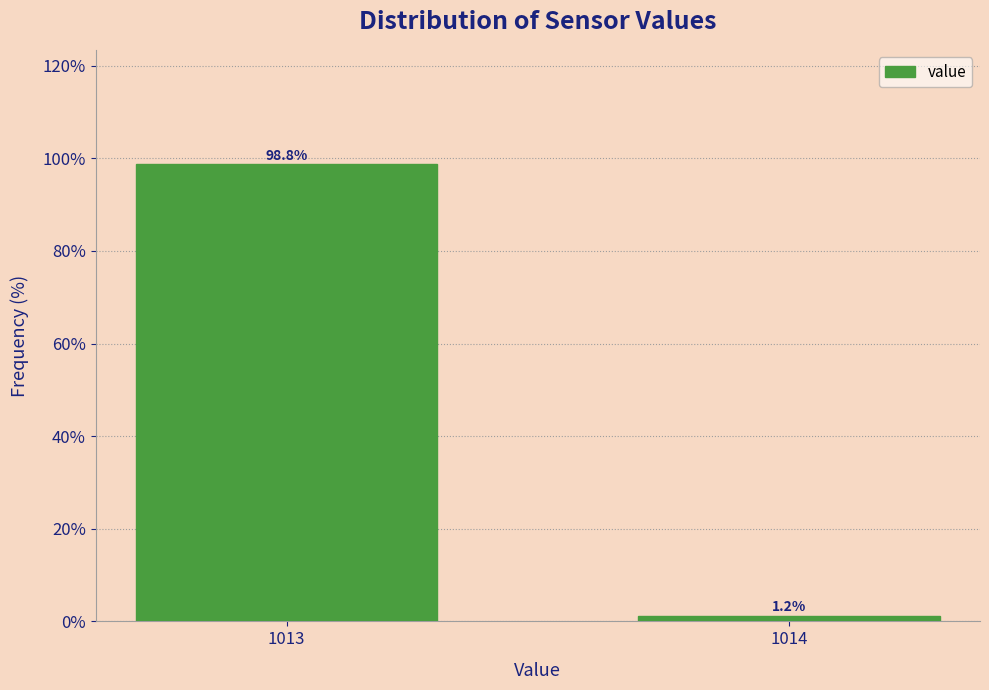

Which has a higher value, 1014 or 1013?

1013